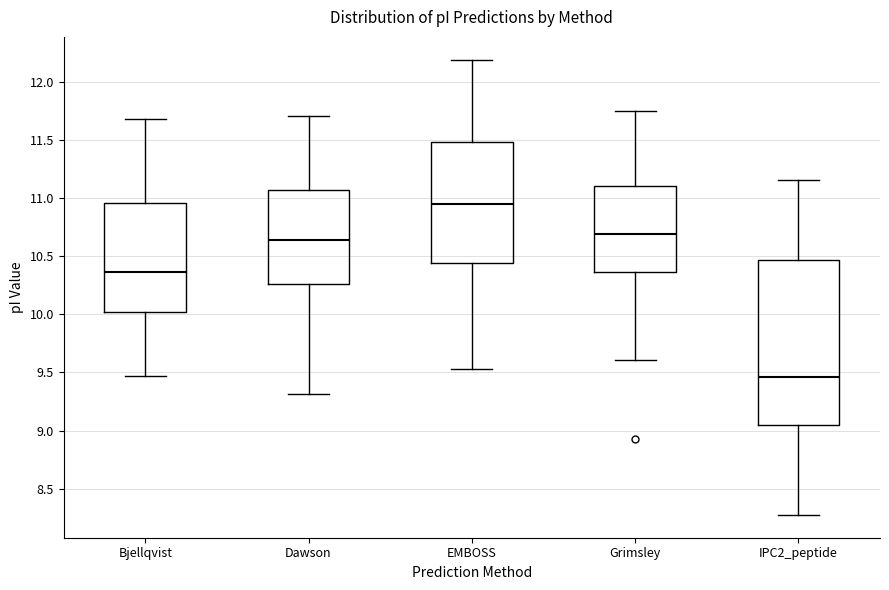

Which box's median line is the lowest?

IPC2_peptide